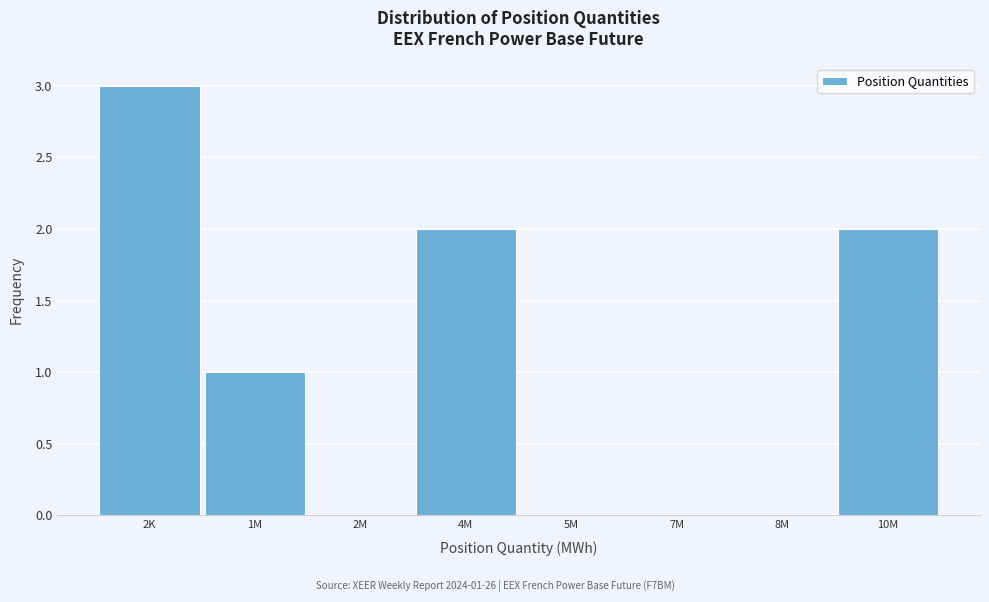

Reading right to left, what are all the values shown in this chart?

10M=2	8M=0	7M=0	5M=0	4M=2	2M=0	1M=1	2K=3